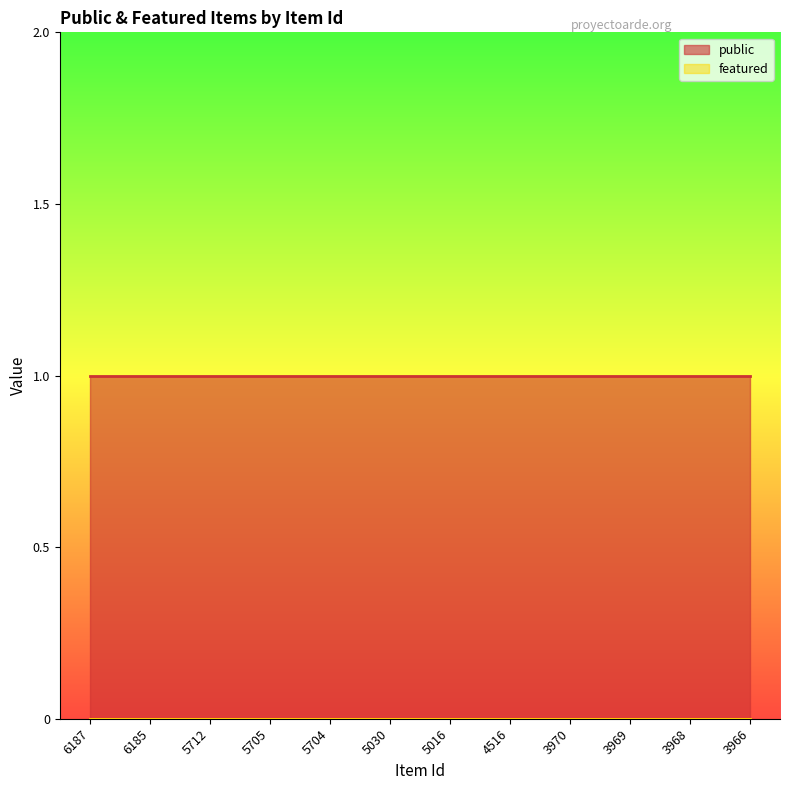

Reading left to right, what are all the values shown in this chart?

public: 6187=1	6185=1	5712=1	5705=1	5704=1	5030=1	5016=1	4516=1	3970=1	3969=1	3968=1	3966=1
featured: 6187=0	6185=0	5712=0	5705=0	5704=0	5030=0	5016=0	4516=0	3970=0	3969=0	3968=0	3966=0